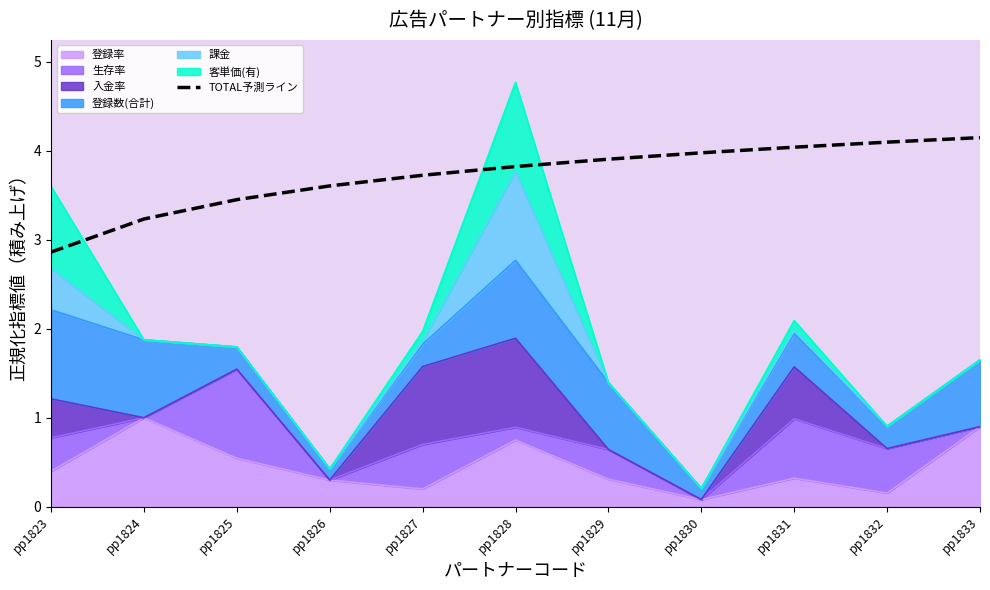

How many data points are above 3?

10